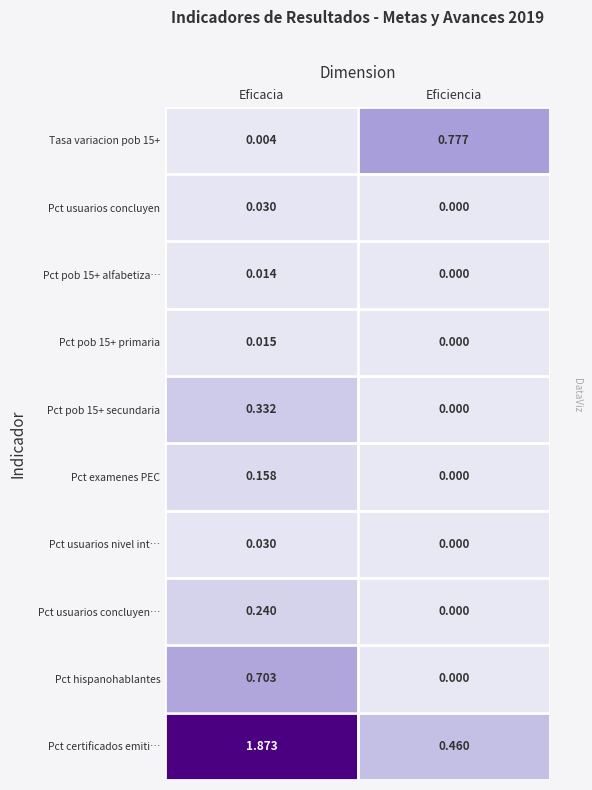

Which series has the largest total across all categories?

Pct certificados emiti…